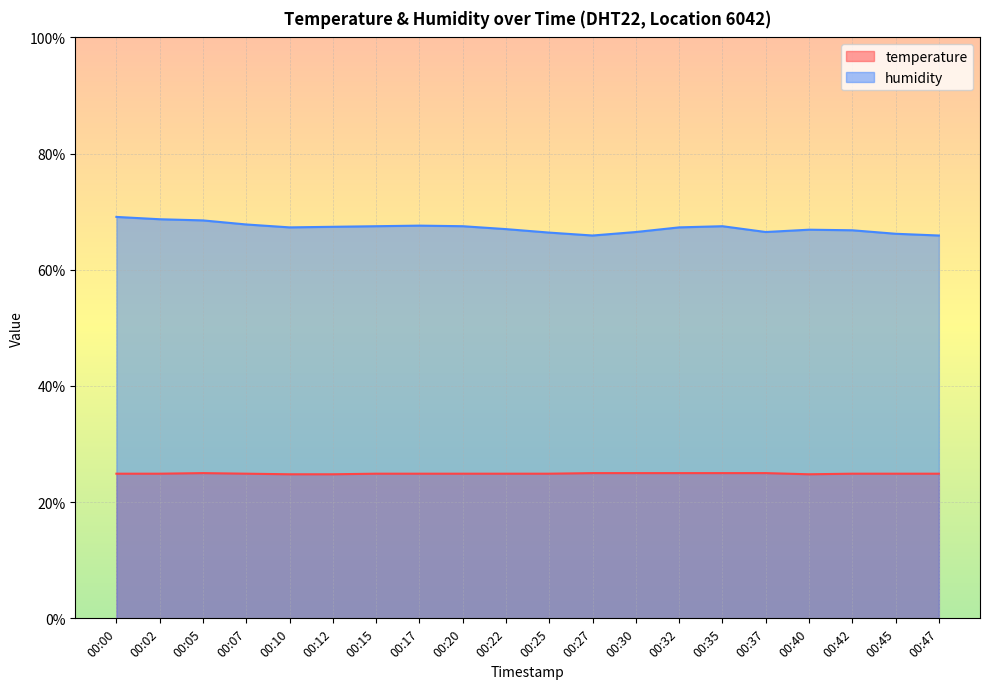

What is the difference between the second highest and minimum values in the temperature series?

0.2